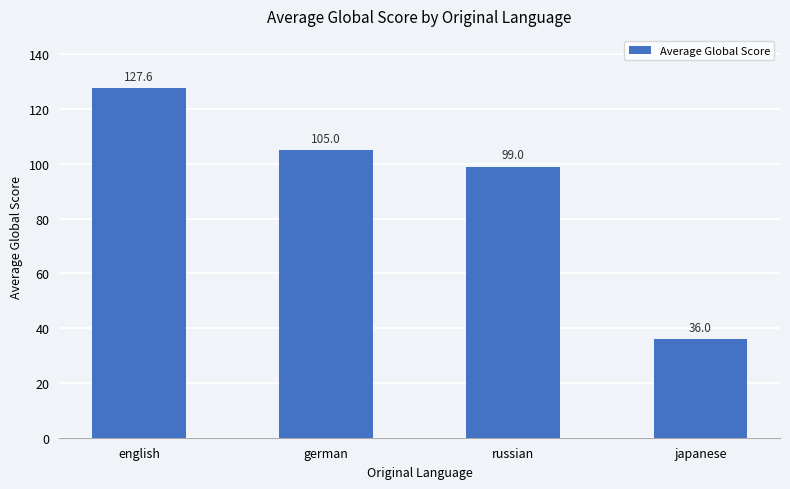

Rank the categories by value from lowest to highest.

japanese, russian, german, english